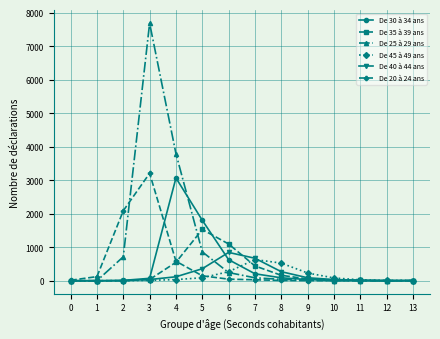

Which category has the highest value in the De 25 à 29 ans series?

3